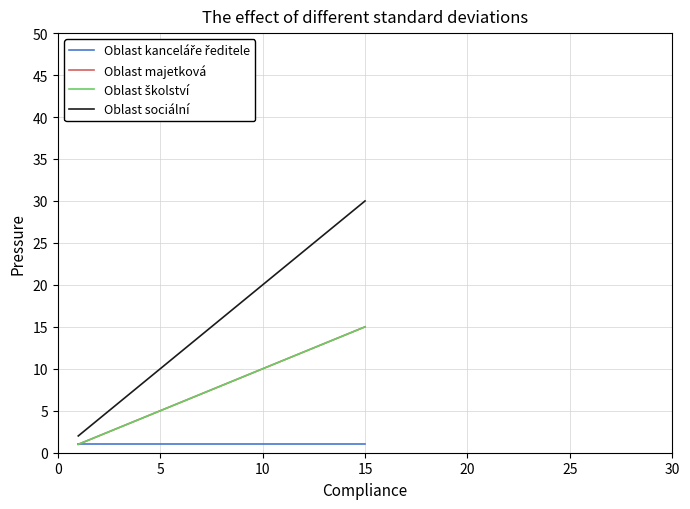

Does the chart have visible grid lines?

Yes